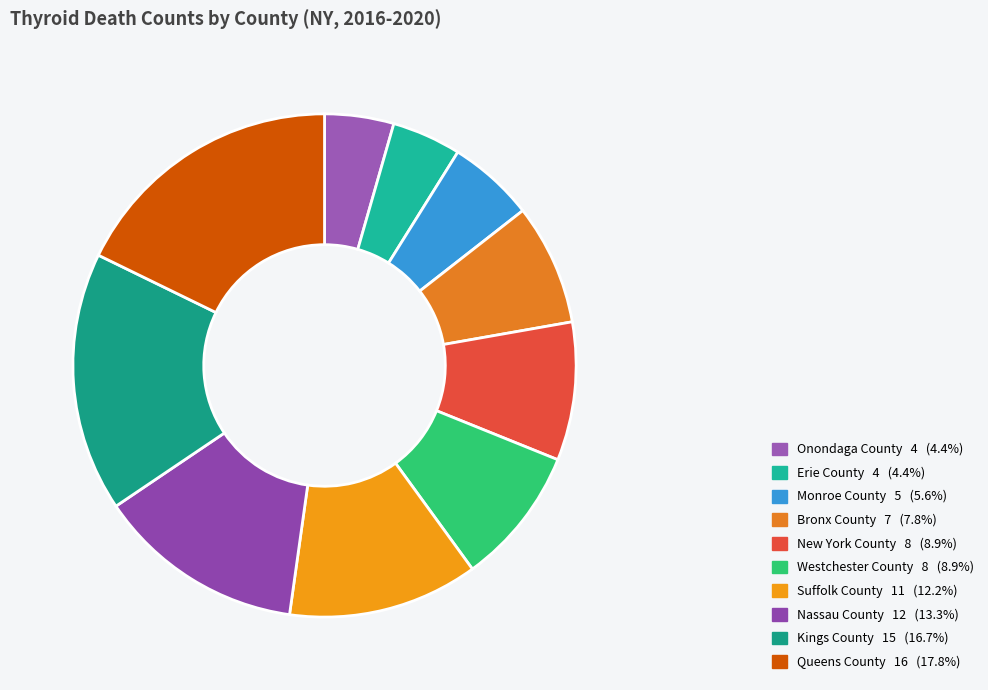

Is there a majority slice in this chart?

No